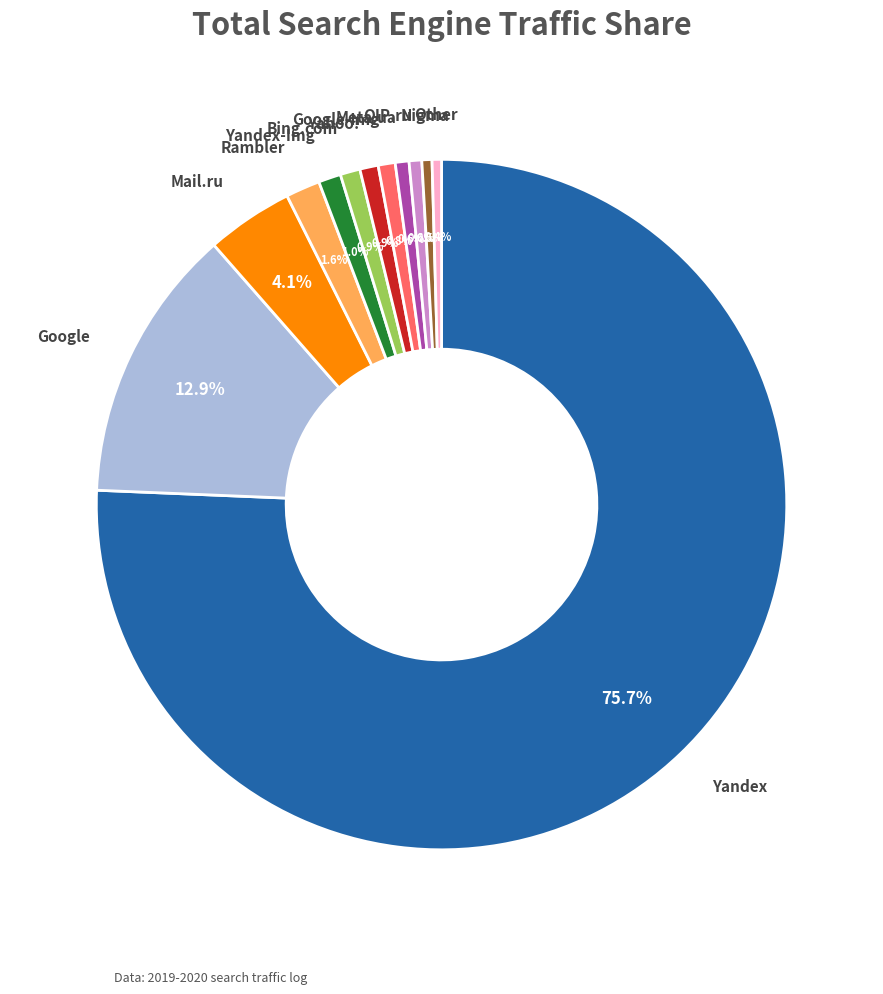

Is there any slice that represents more than half of the pie?

Yes